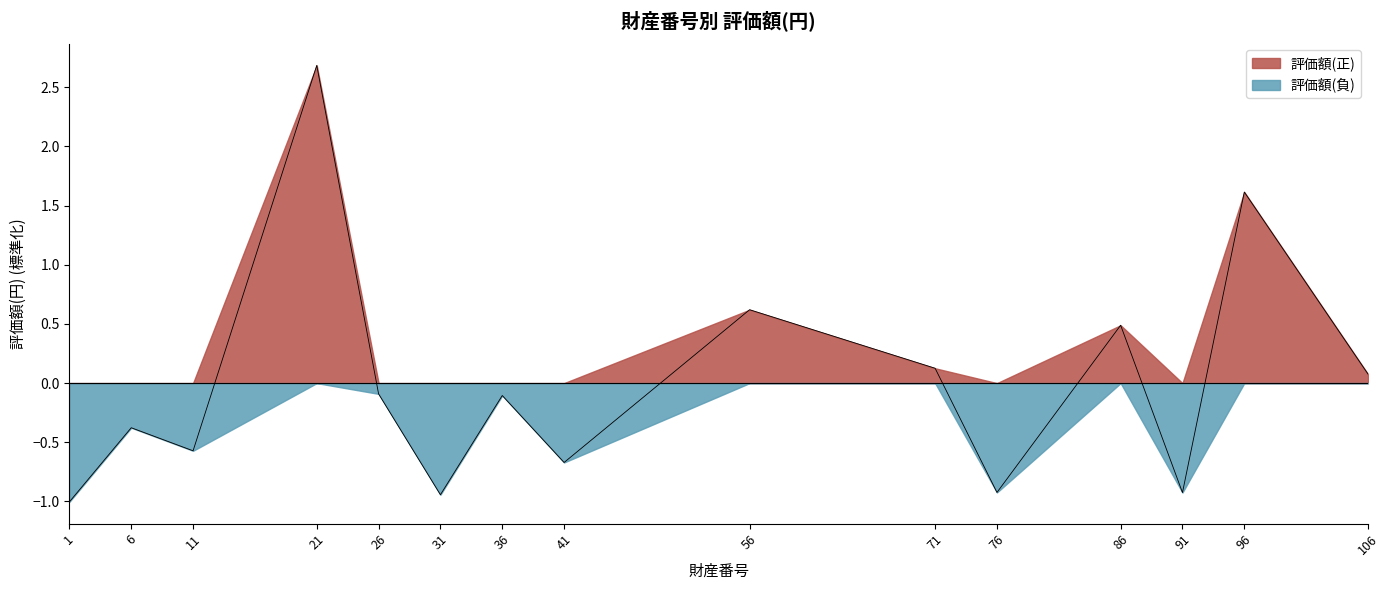

Rank the categories by value from lowest to highest.

1, 31, 91, 76, 41, 11, 6, 36, 26, 106, 71, 86, 56, 96, 21